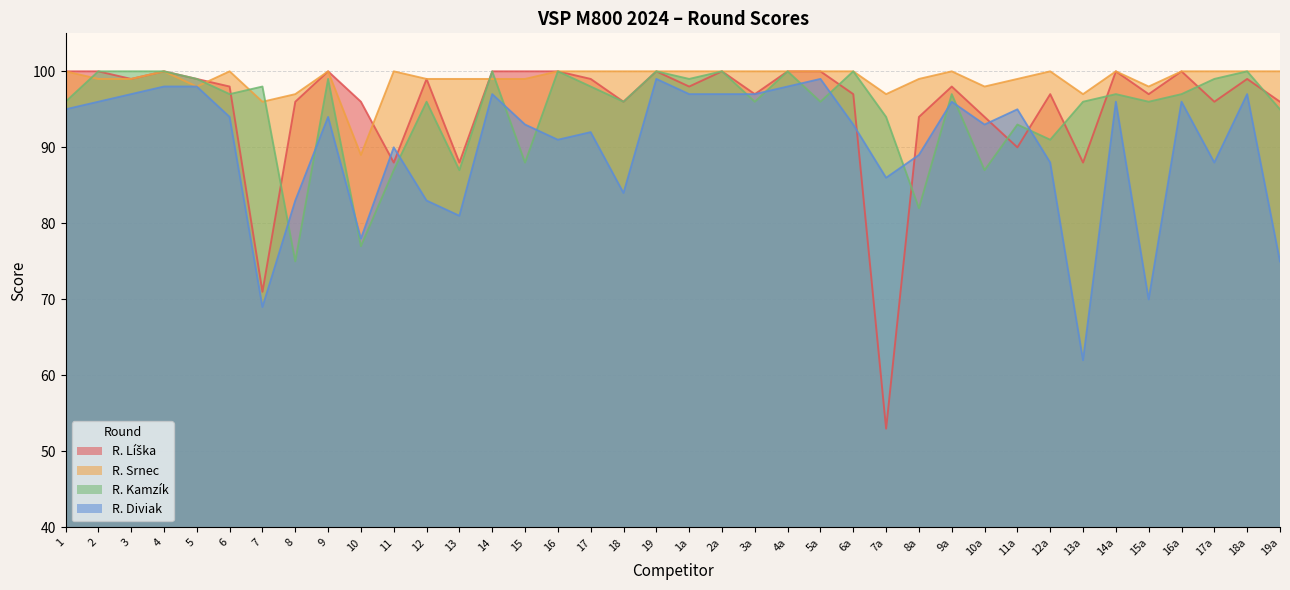

List the labels in order of R. Diviak value, smallest first.

13a, 7, 15a, 19a, 10, 13, 8, 12, 18, 7a, 12a, 17a, 8a, 11, 16, 17, 15, 6a, 10a, 6, 9, 1, 11a, 2, 9a, 14a, 16a, 3, 14, 1a, 2a, 3a, 18a, 4, 5, 4a, 19, 5a